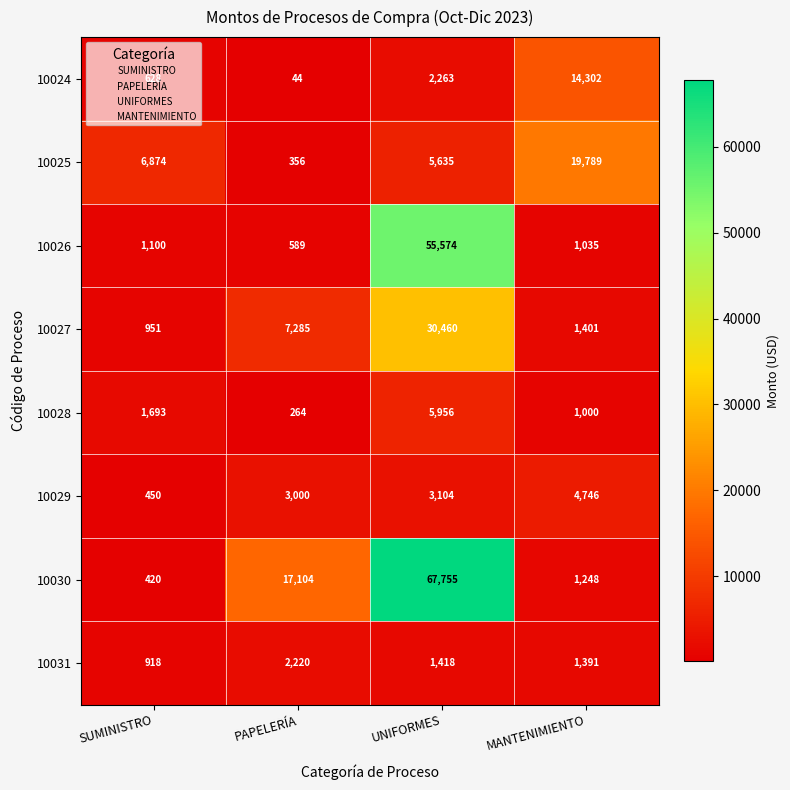

The value of 10031 at MANTENIMIENTO is 1391. True or false?

True